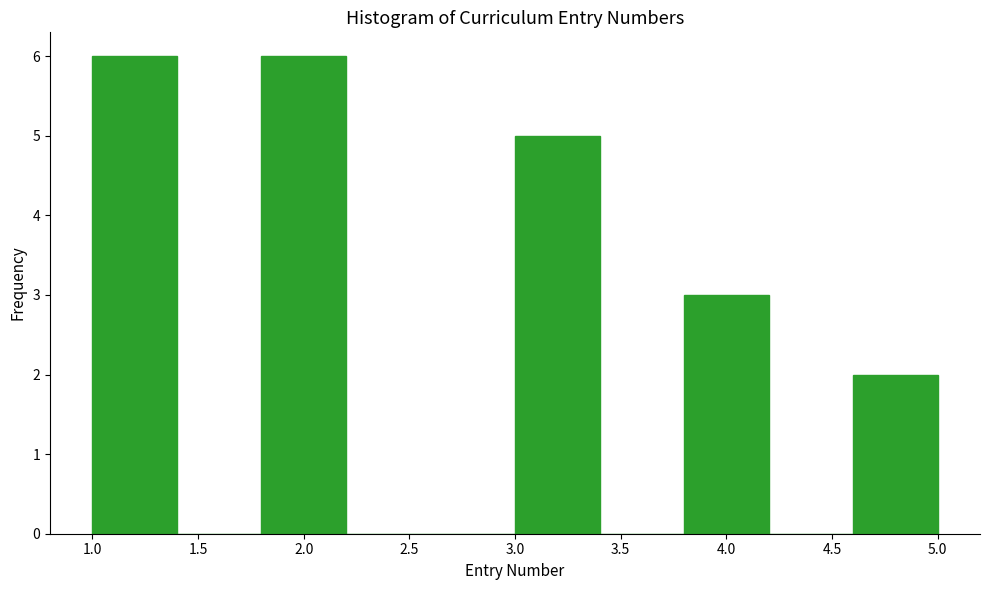

Reading left to right, list every bar in this chart as the range it spans on the x-axis followed by its height. The values are not printed on the chart, so give them approximately, as read against the axis.

1.0 to 1.4: 6
1.4 to 1.8: 0
1.8 to 2.2: 6
2.2 to 2.6: 0
2.6 to 3.0: 0
3.0 to 3.4: 5
3.4 to 3.8: 0
3.8 to 4.2: 3
4.2 to 4.6: 0
4.6 to 5.0: 2